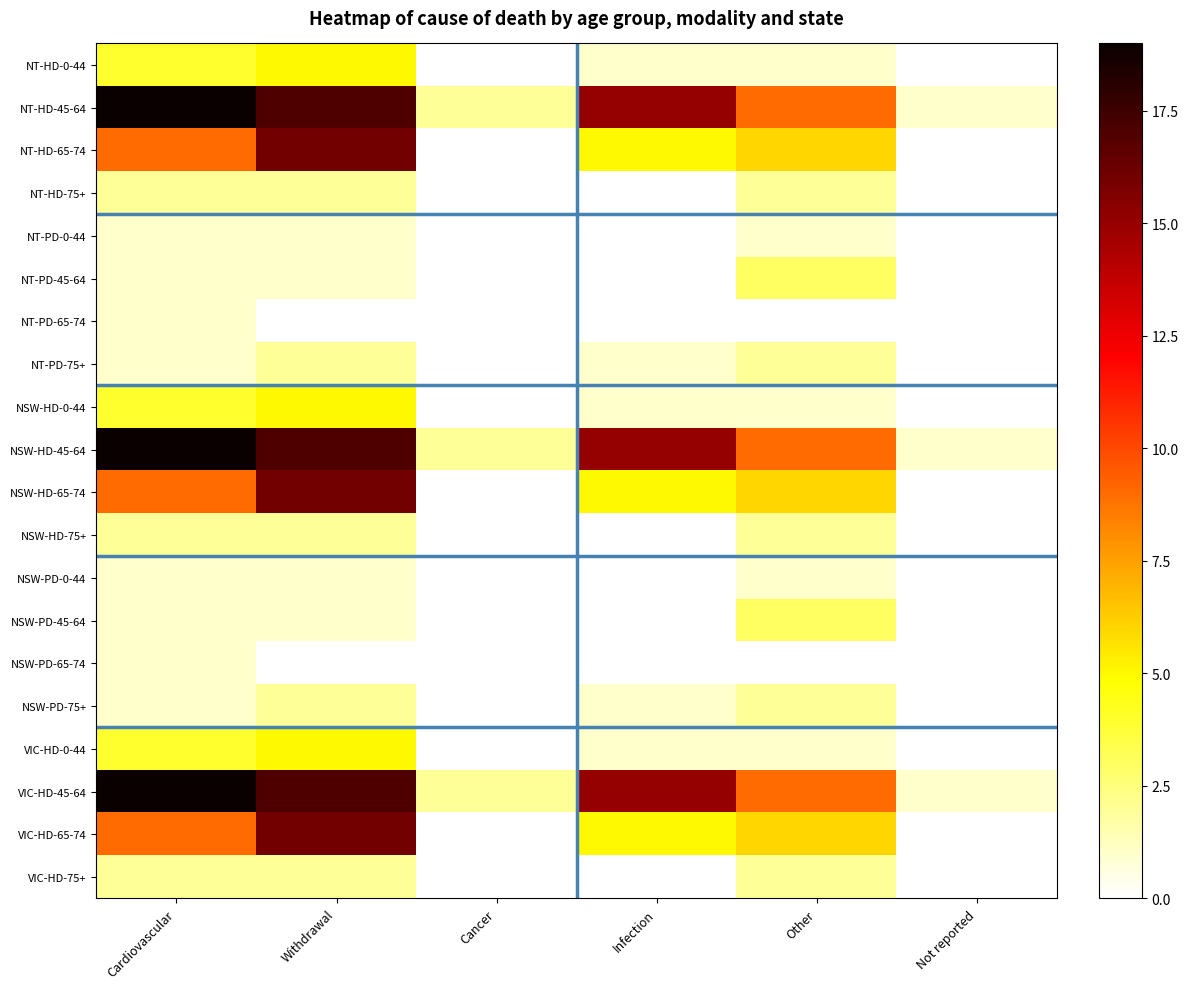

Between Cardiovascular and Infection, which is larger?

Cardiovascular